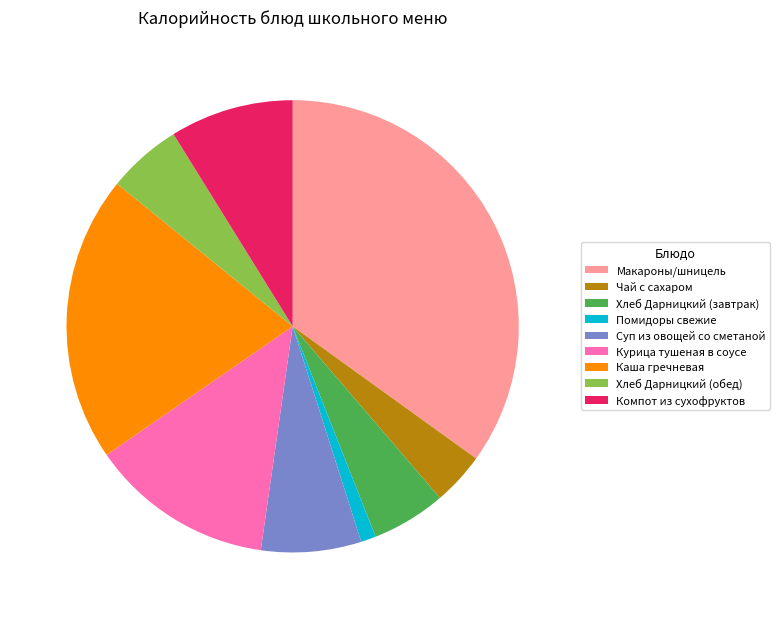

Which has a higher value, Помидоры свежие or Хлеб Дарницкий (обед)?

Хлеб Дарницкий (обед)